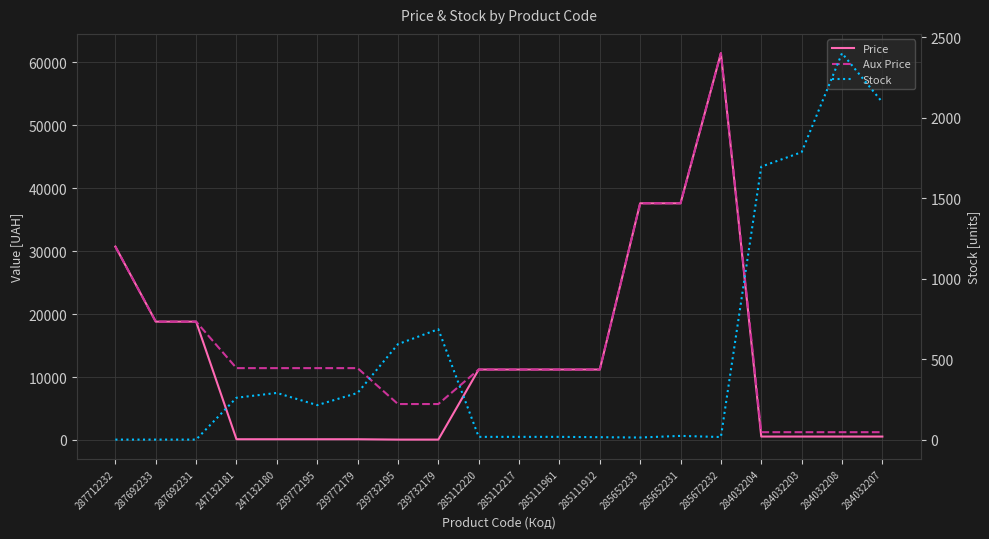

True or false: Price and Aux Price cross at least once.

False